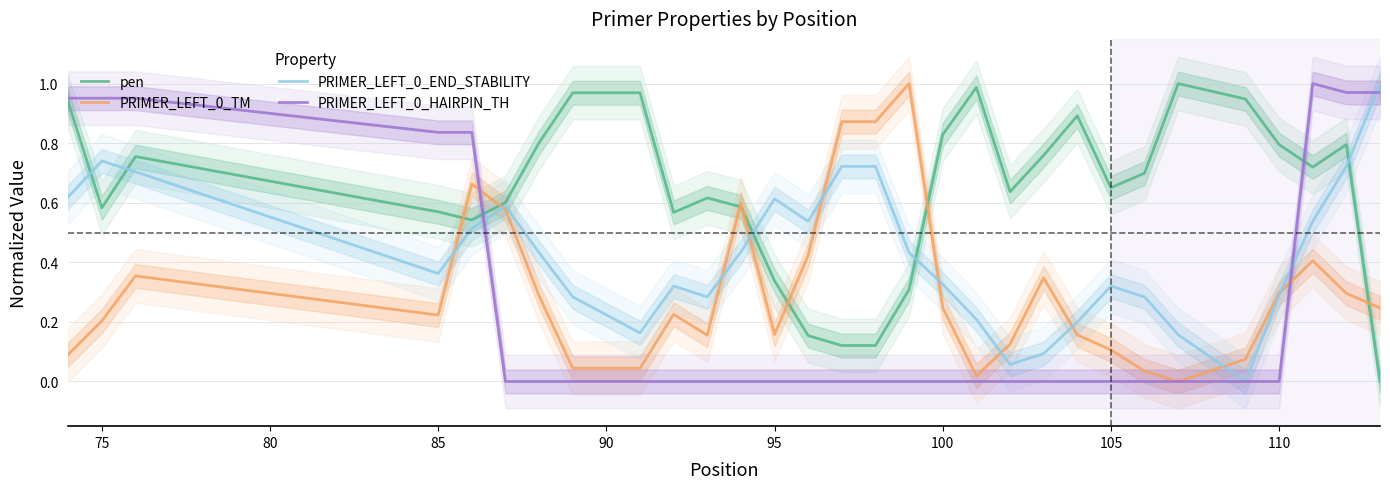

Which series has the largest total across all categories?

pen